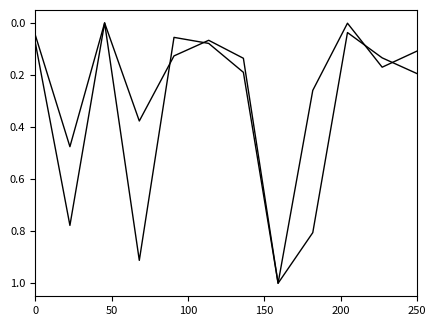

How many lines are shown in the chart?

2